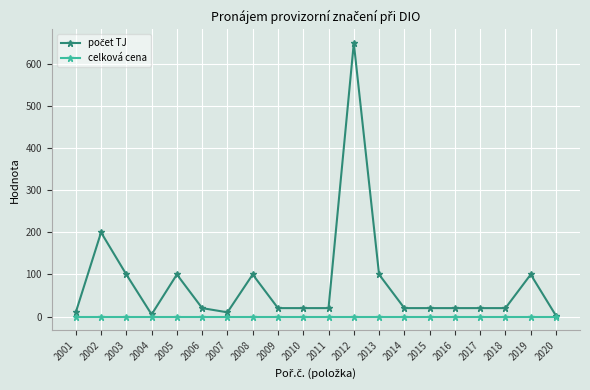

What is the spread (max minus min) of values at 2017?

20